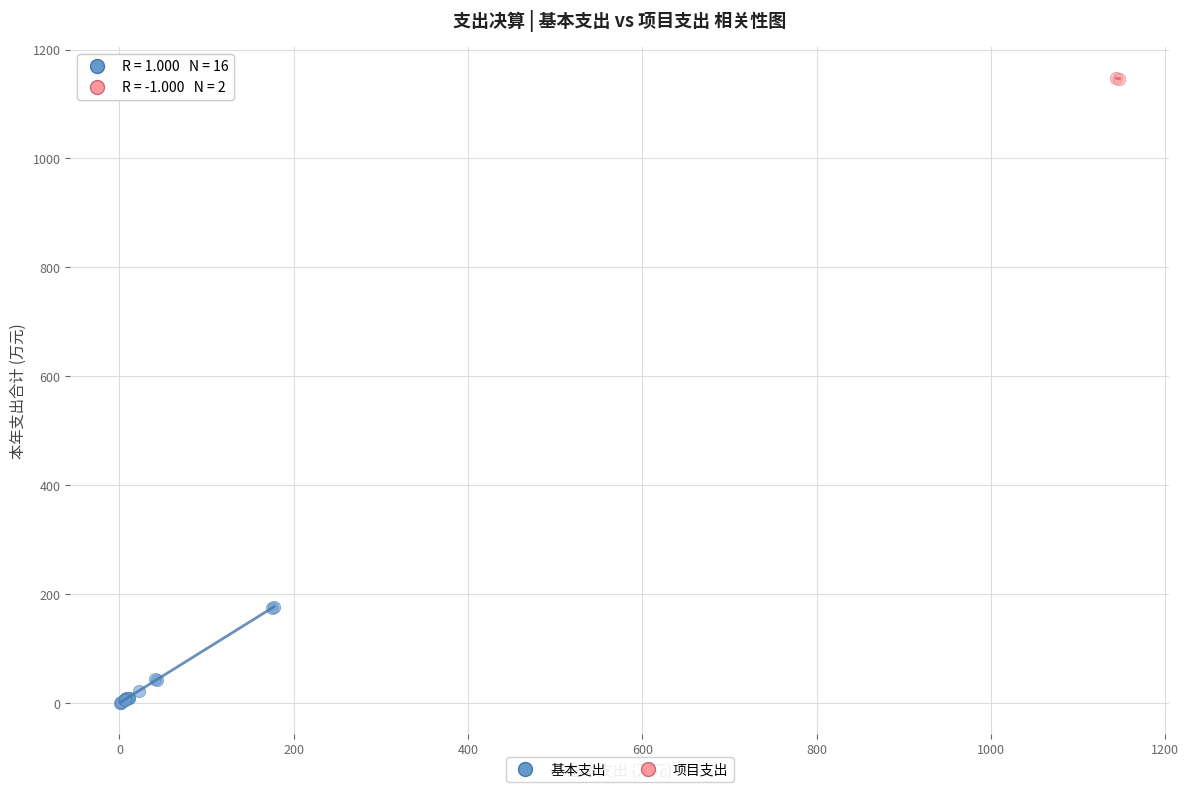

What are all the series names shown in the legend?

基本支出, 项目支出